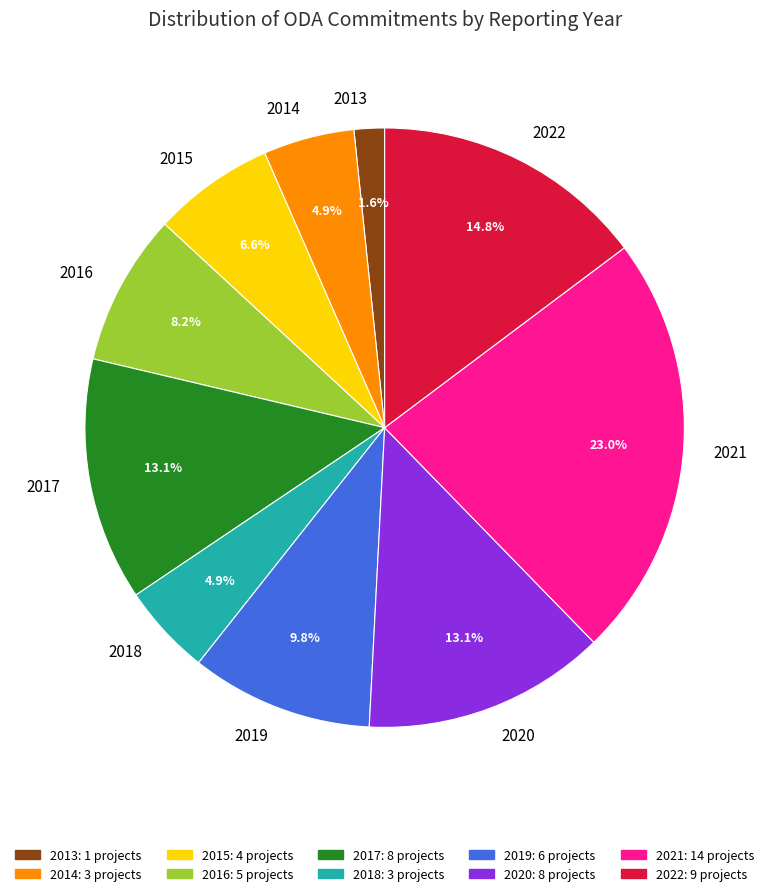

What percentage is the 2022 slice, to the nearest percent?

15%